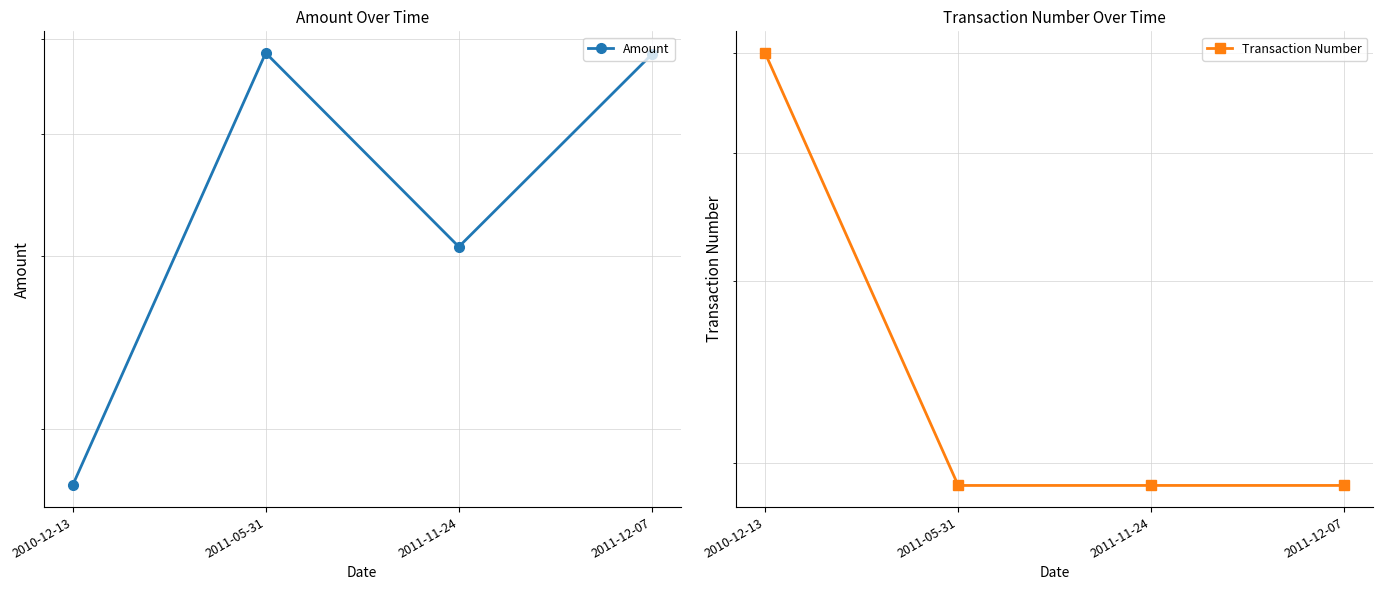

Does the chart have visible grid lines?

Yes